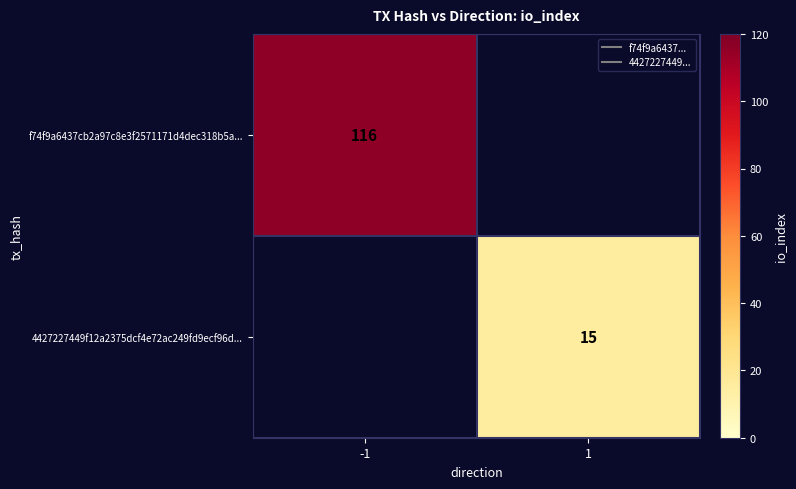

The value of 4427227449f12a2375dcf4e72ac249fd9ecf96d... at 1 is 26.8. True or false?

False